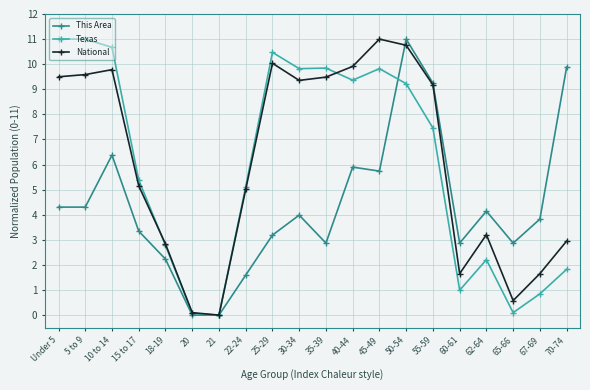

Between 18-19 and 20, which series saw the biggest shift?

National